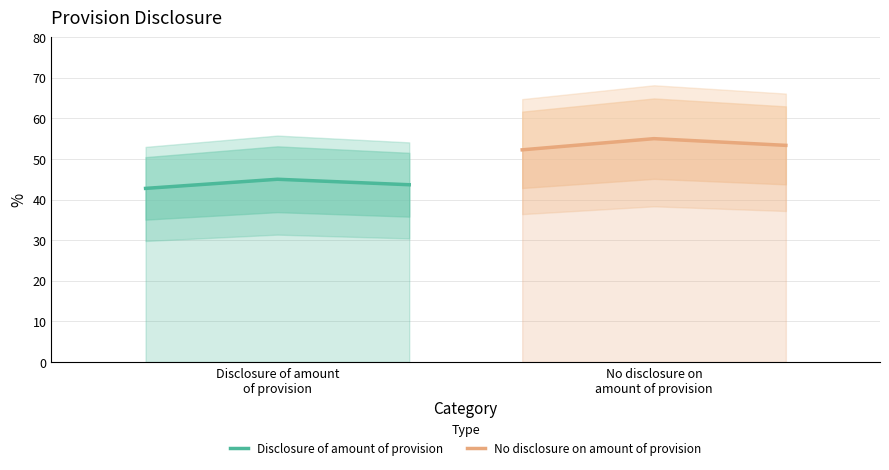

The No disclosure on amount of provision series shows 36.3 at No disclosure on
amount of provision. True or false?

False